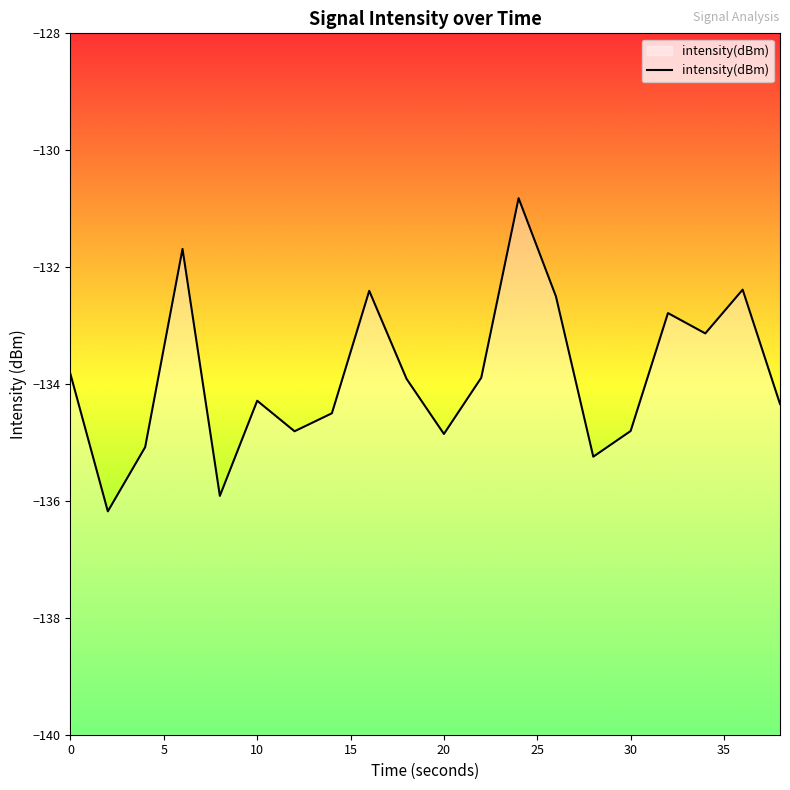

Does the chart display data point markers on the line(s)?

No